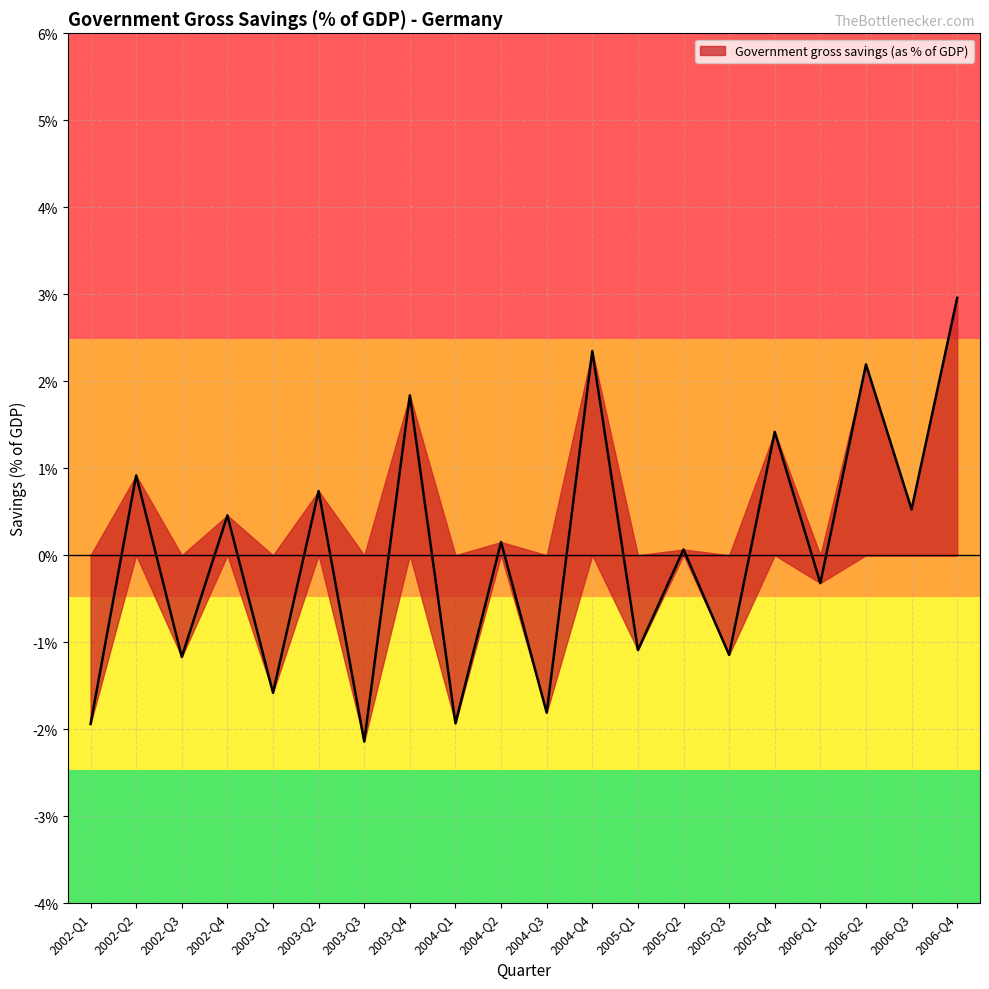

What is the difference between the second highest and second lowest values?

4.3